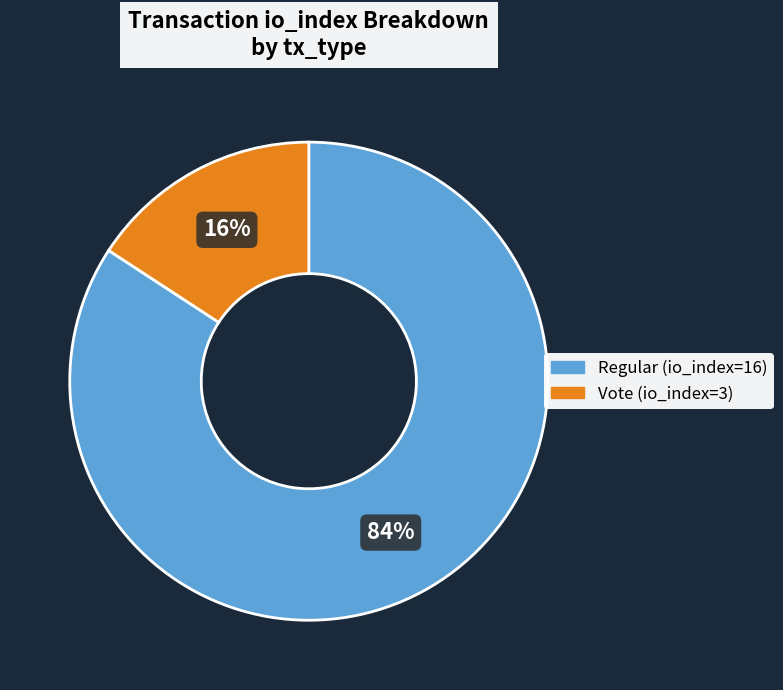

To the nearest percent, what percentage of the pie is Vote (io_index=3)?

16%